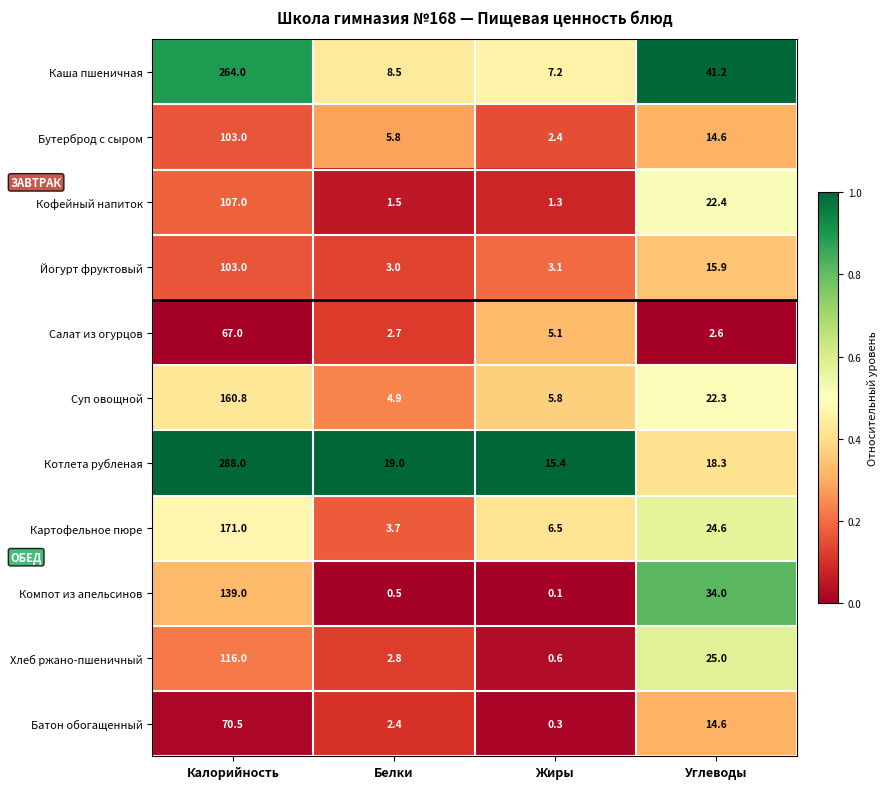

True or false: Кофейный напиток has a value of 0.9 at Белки.

False